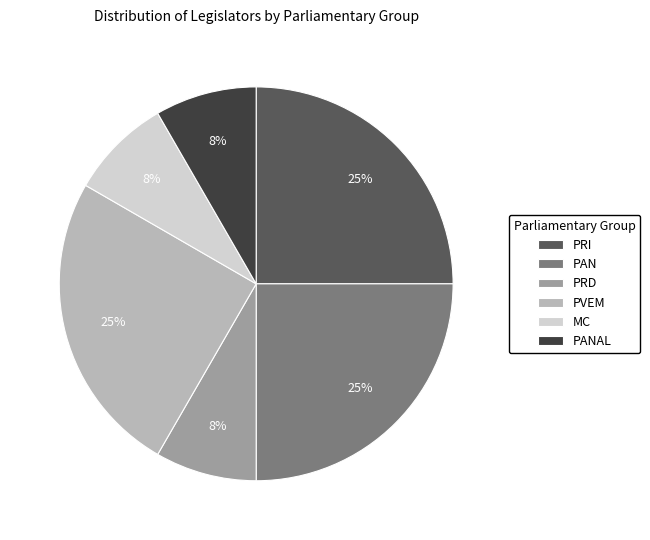

To the nearest percent, what is the difference between the PANAL and PRI slice percentages?

17%